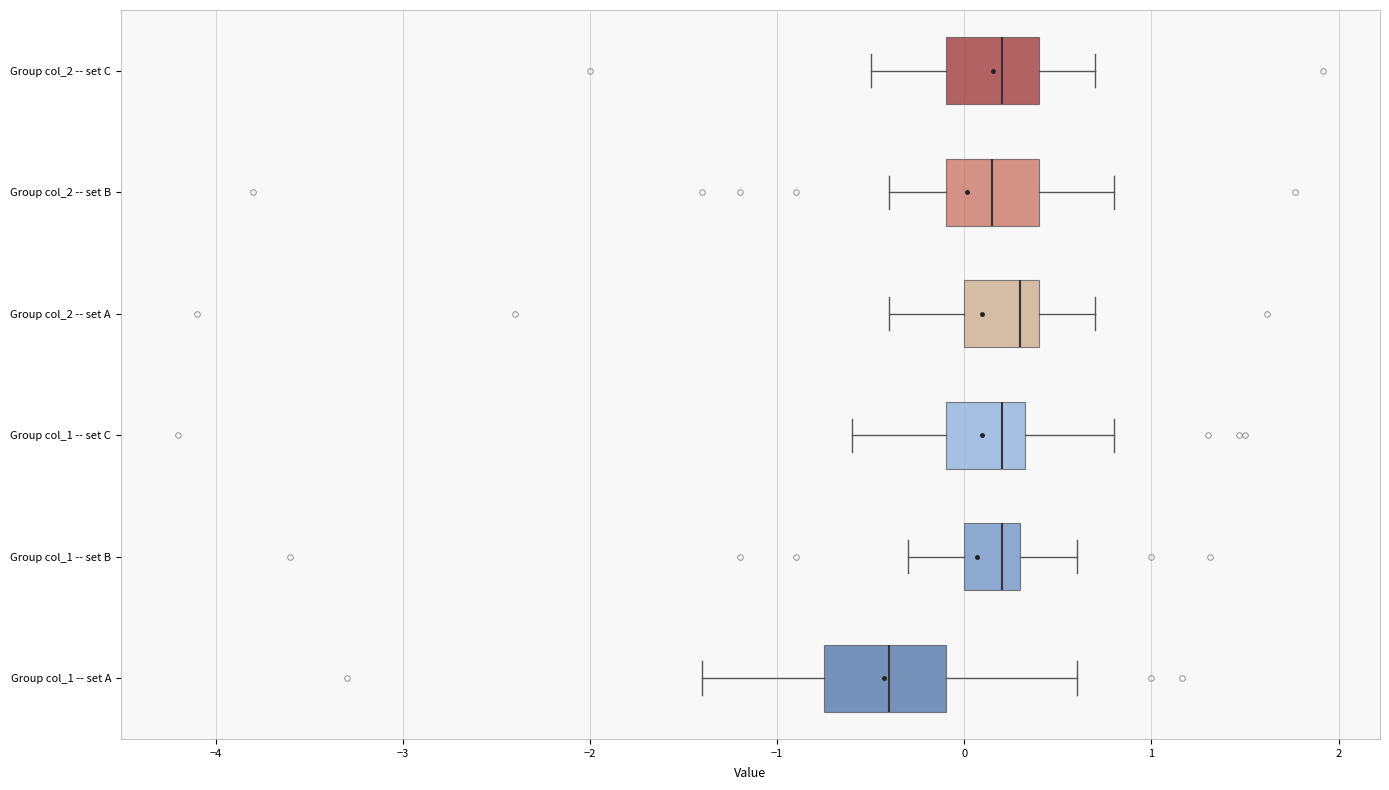

Reading bottom to top, read every box against the x-axis: the position of its median line, the range the box covers, and the ends of its whiskers. The values are not printed on the chart, so give them approximately, as read against the axis.

Group col_1 -- set A: median -0.4, box -0.7 to -0.1, whiskers -1.4 to 0.6
Group col_1 -- set B: median 0.2, box 0.0 to 0.3, whiskers -0.3 to 0.6
Group col_1 -- set C: median 0.2, box -0.1 to 0.3, whiskers -0.6 to 0.8
Group col_2 -- set A: median 0.3, box 0.0 to 0.4, whiskers -0.4 to 0.7
Group col_2 -- set B: median 0.2, box -0.1 to 0.4, whiskers -0.4 to 0.8
Group col_2 -- set C: median 0.2, box -0.1 to 0.4, whiskers -0.5 to 0.7